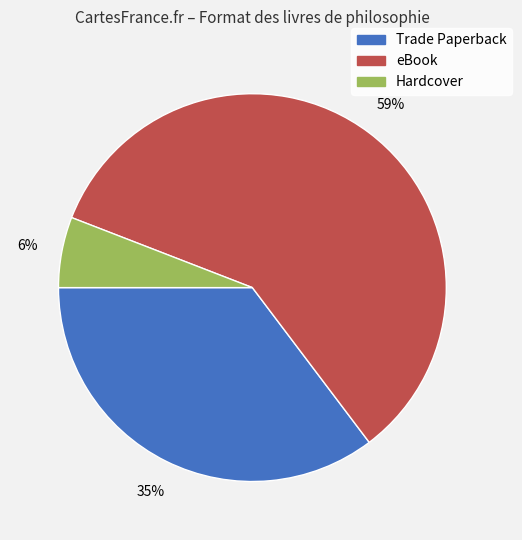

Rank the categories by value from highest to lowest.

eBook, Trade Paperback, Hardcover